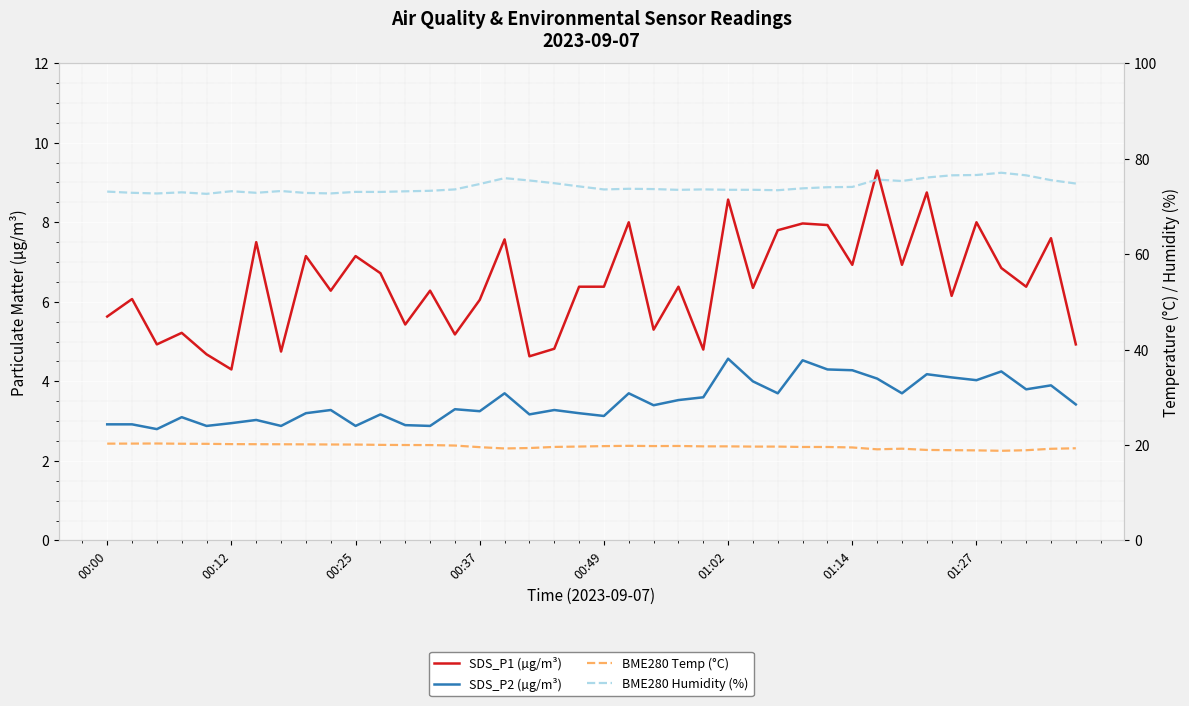

True or false: SDS_P1 (µg/m³) and SDS_P2 (µg/m³) intersect in this chart.

False